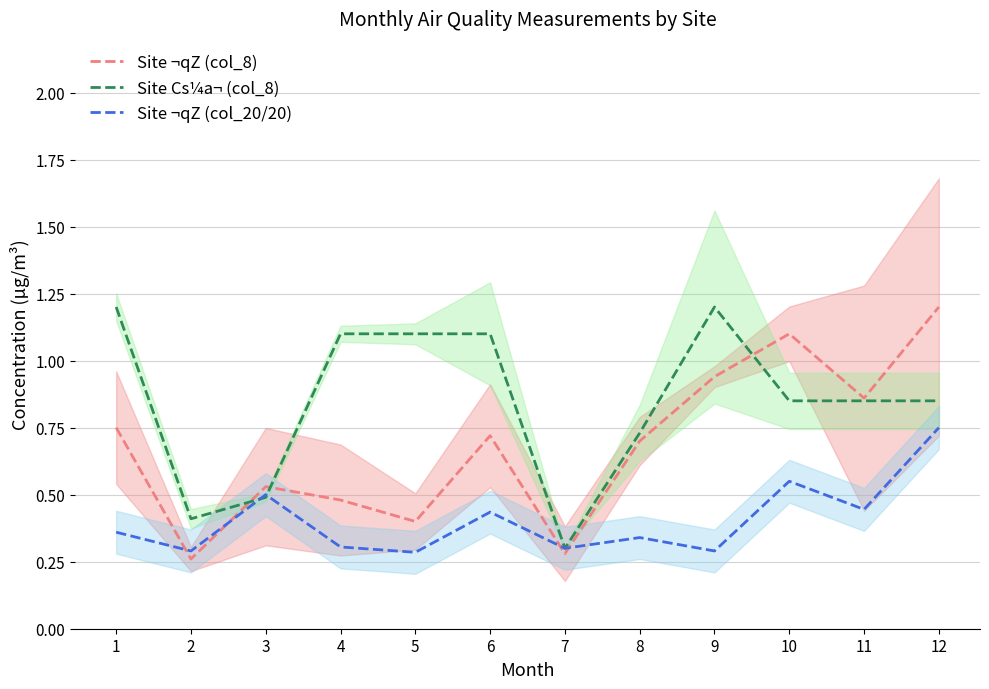

What is the sum of the Site ¬qZ (col_8) values at 4 and 8?

1.2